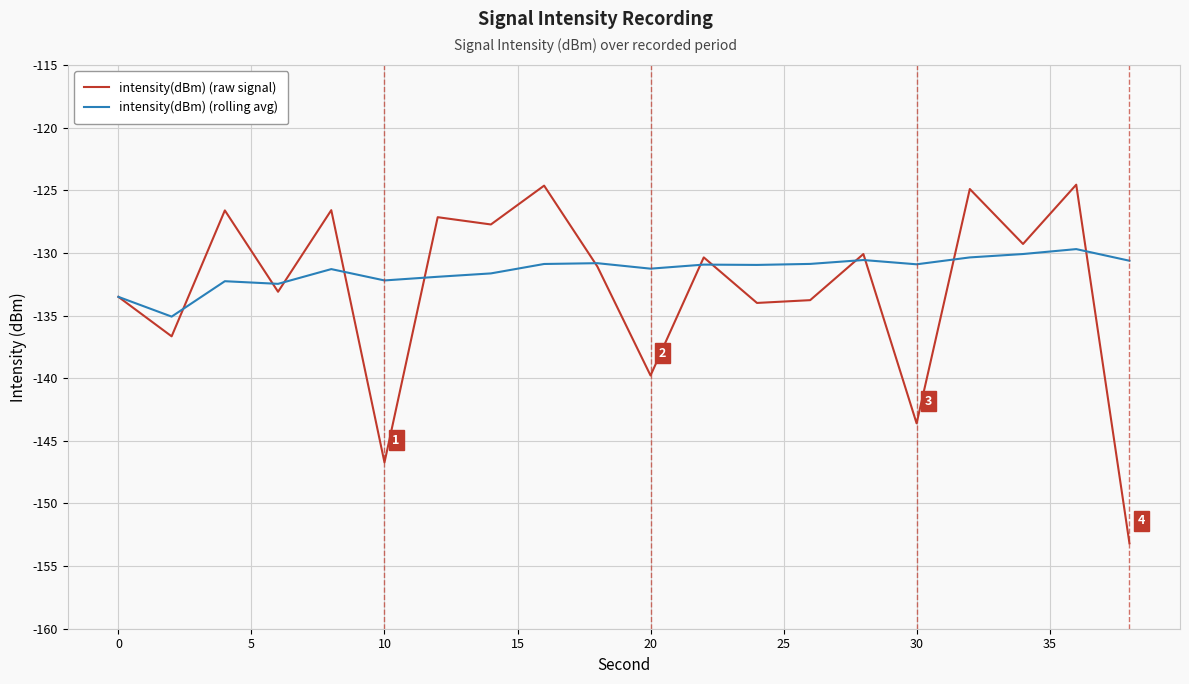

What is the greatest value displayed?

-124.6